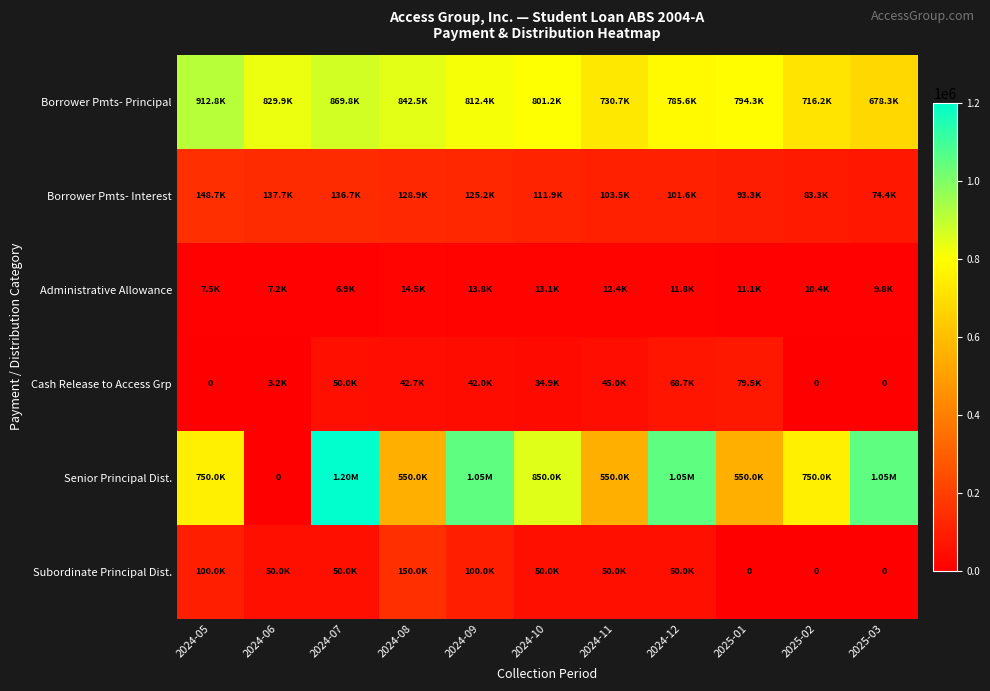

Read the Borrower Pmts- Interest value at 2024-11.

103529.9